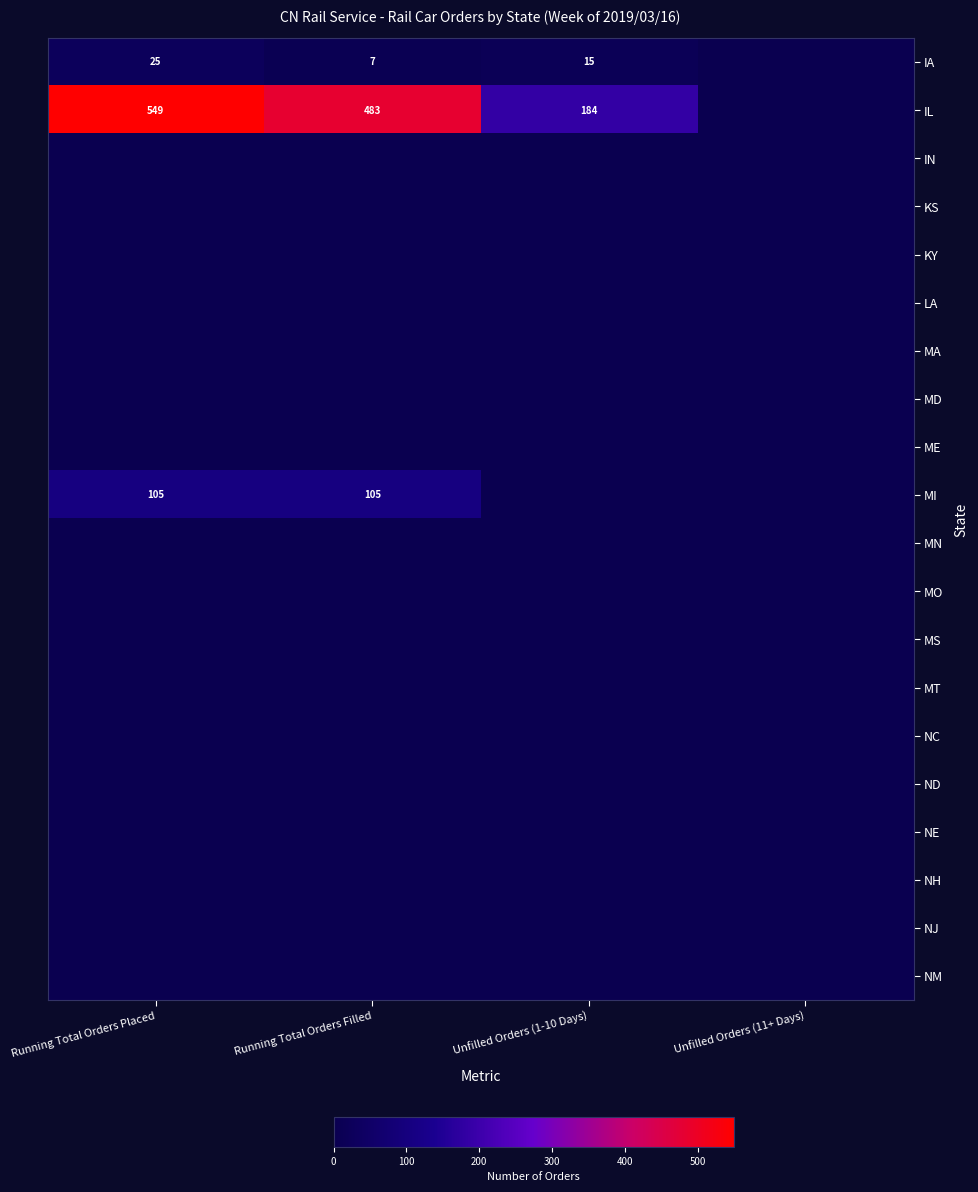

True or false: IA has a value of 4 at Unfilled Orders (1-10 Days).

False